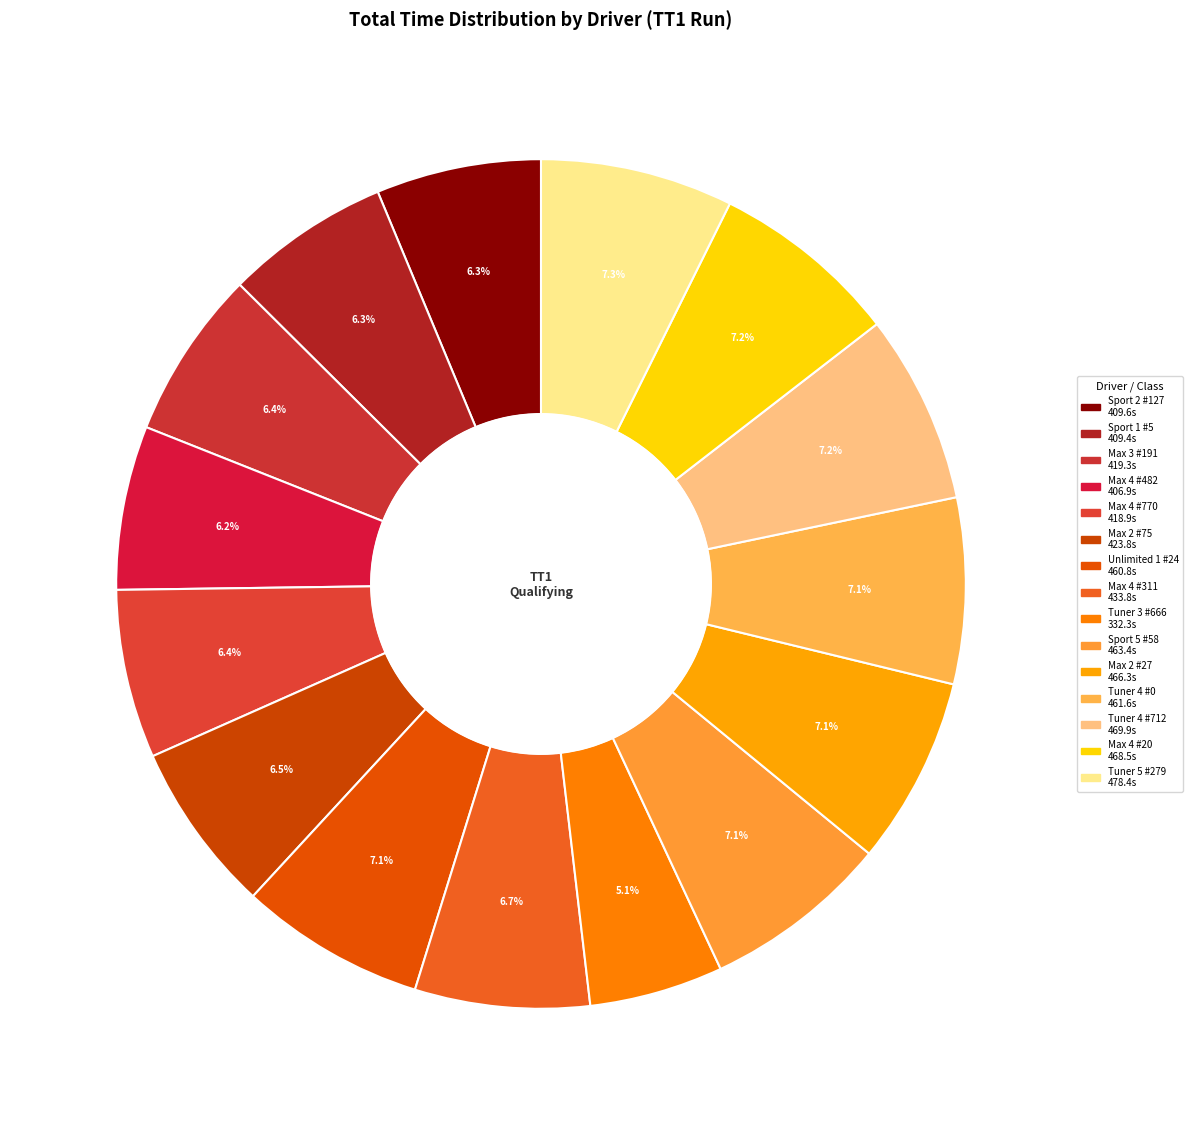

Count the number of slices in the pie.

15